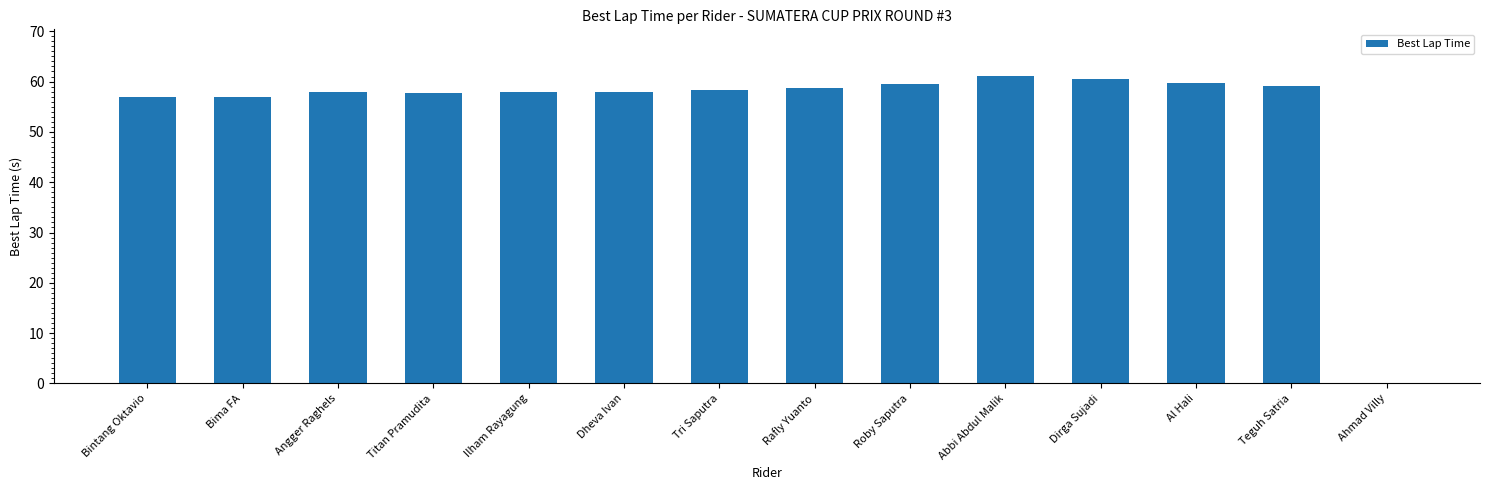

What is the sum of all values?

762.4